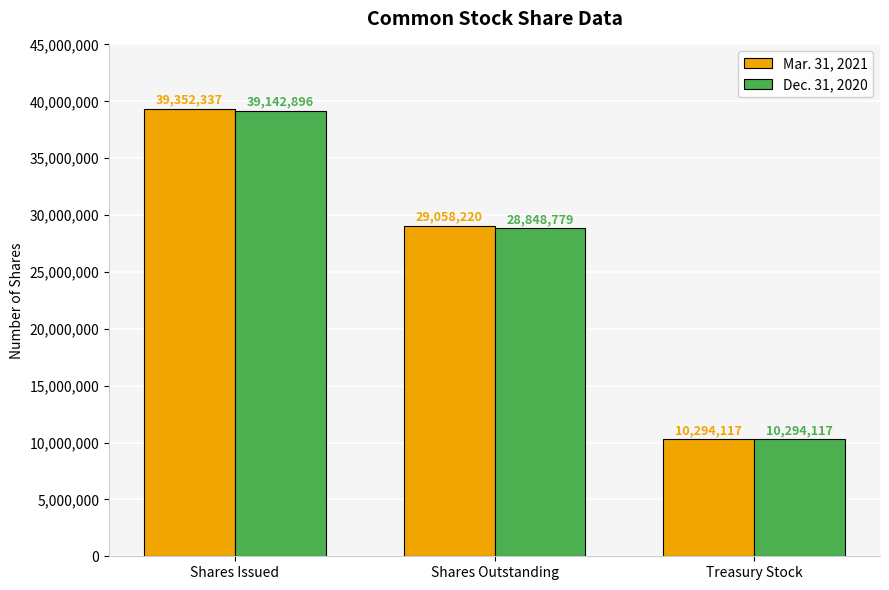

List the labels in order of Dec. 31, 2020 value, smallest first.

Treasury Stock, Shares Outstanding, Shares Issued